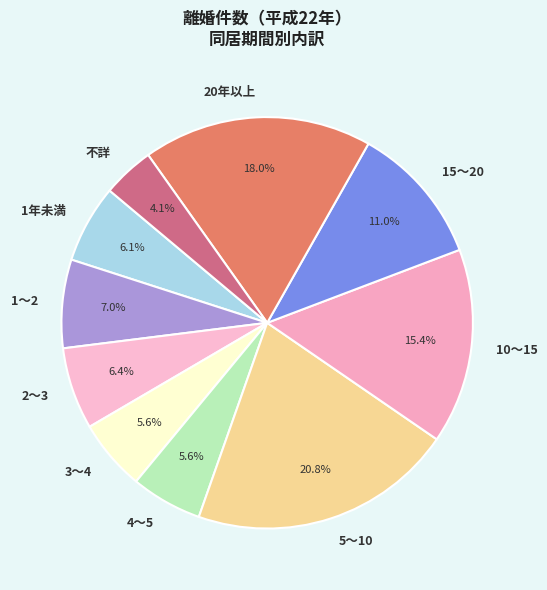

Does 20年以上 account for over 50% of the chart?

No